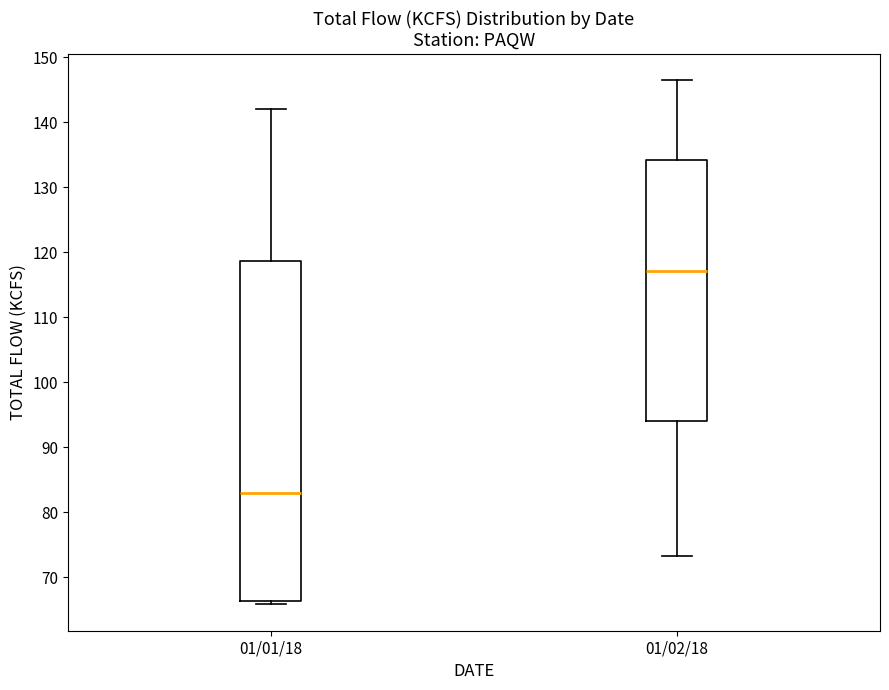

Where is the upper edge of the box for 01/01/18 on the y-axis? The values are not printed on the chart, so give them approximately, as read against the axis.

119